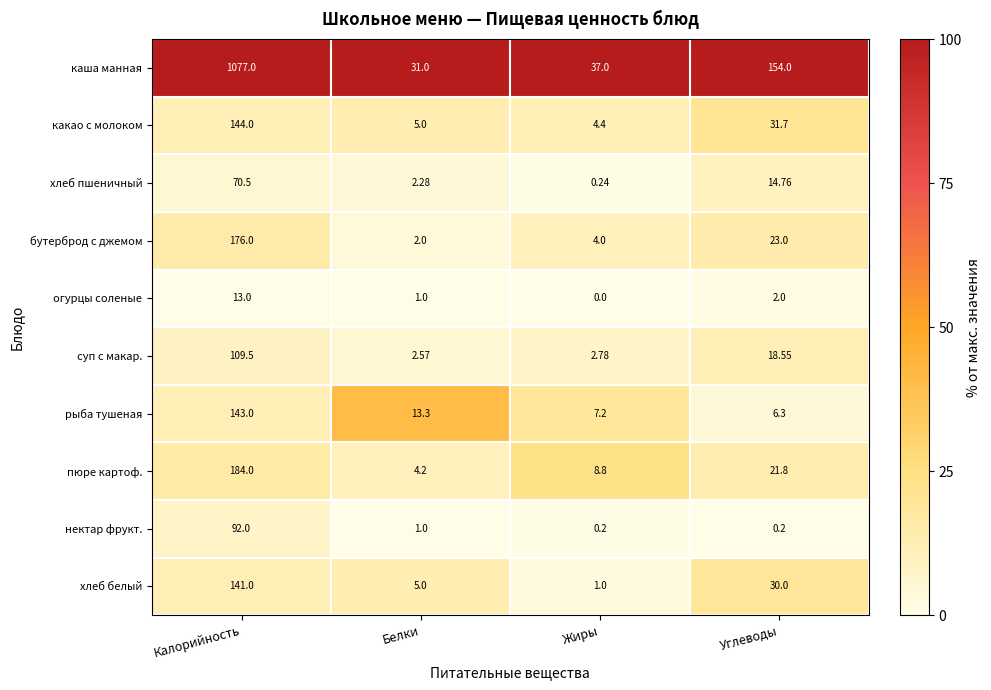

At Жиры, list the series in order from largest to smallest.

каша манная, пюре картоф., рыба тушеная, какао с молоком, бутерброд с джемом, суп с макар., хлеб белый, хлеб пшеничный, нектар фрукт., огурцы соленые